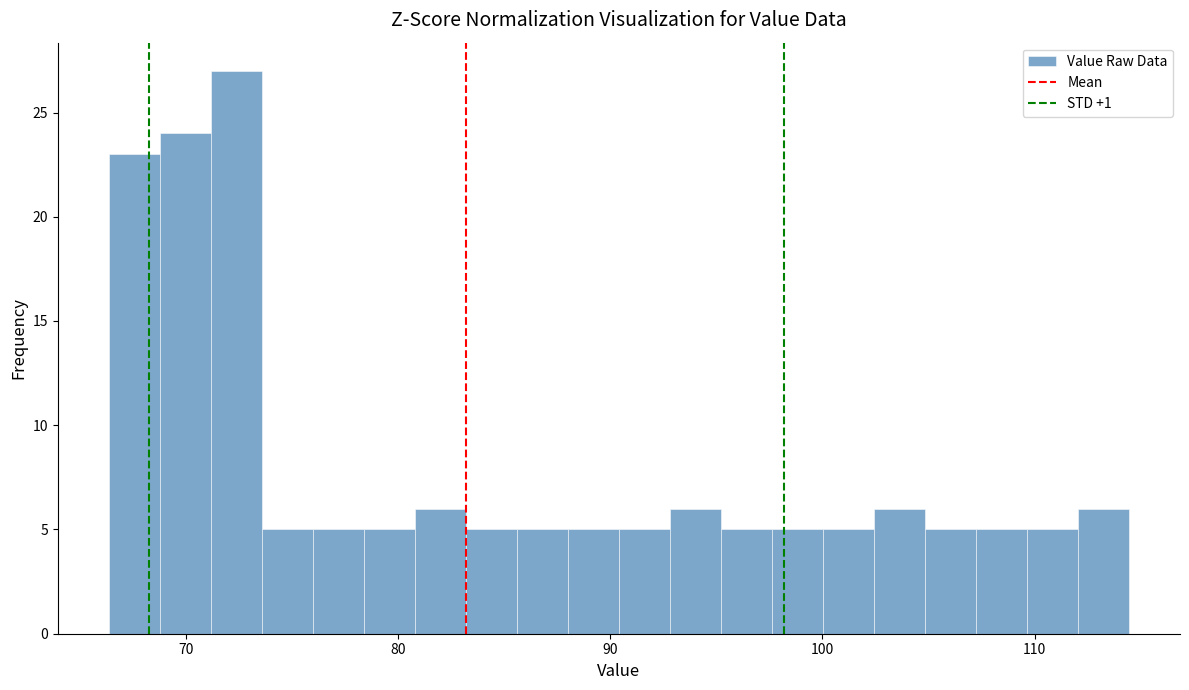

Read against the x-axis, roughly where is the centre of the tallest bar?

72